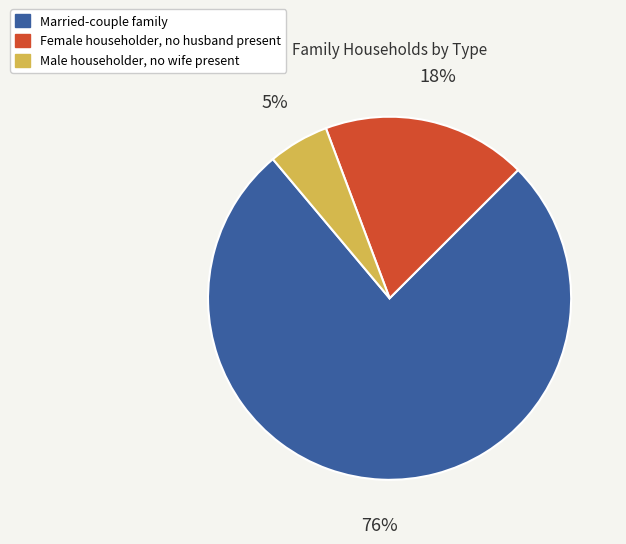

Combined, do Male householder, no wife present and Female householder, no husband present account for over 50%?

No